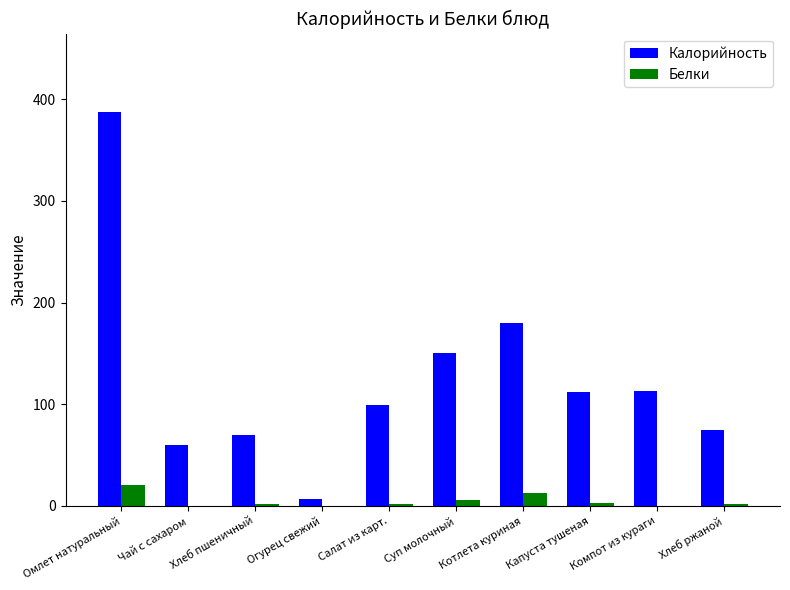

Between Чай с сахаром and Салат из карт., which series saw the biggest shift?

Калорийность